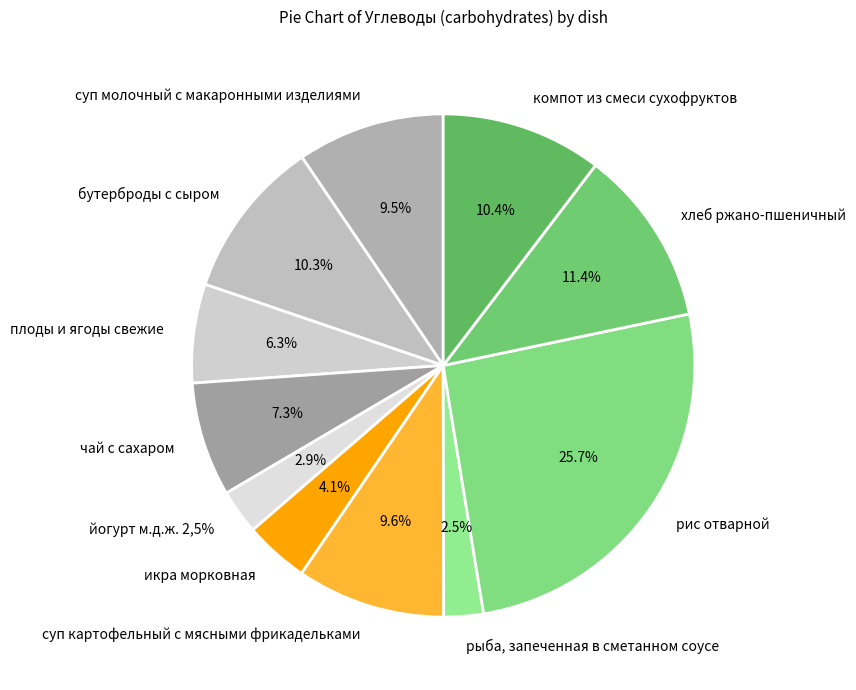

Combined, do хлеб ржано-пшеничный and икра морковная account for over 50%?

No